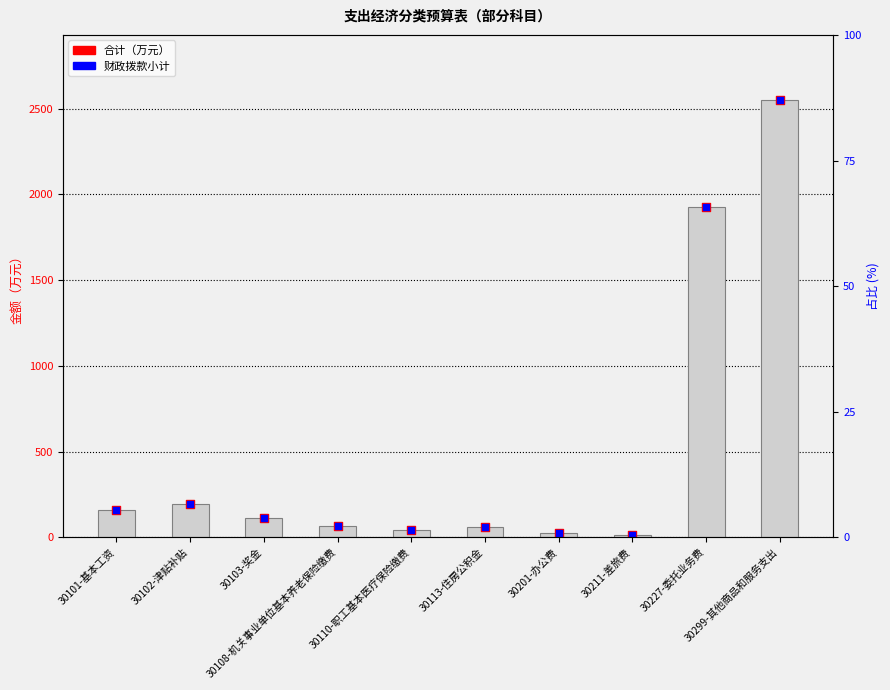

Which series reaches the maximum Y coordinate?

合计